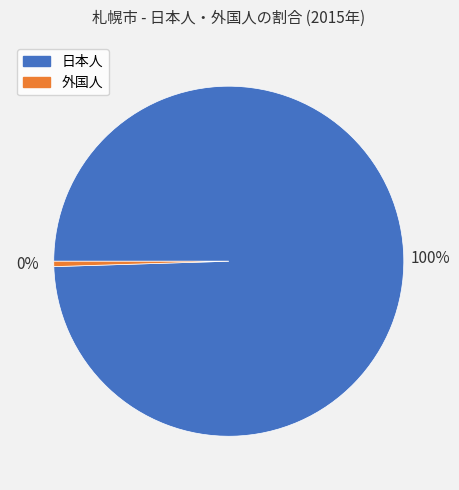

Rank the categories by value from lowest to highest.

外国人, 日本人